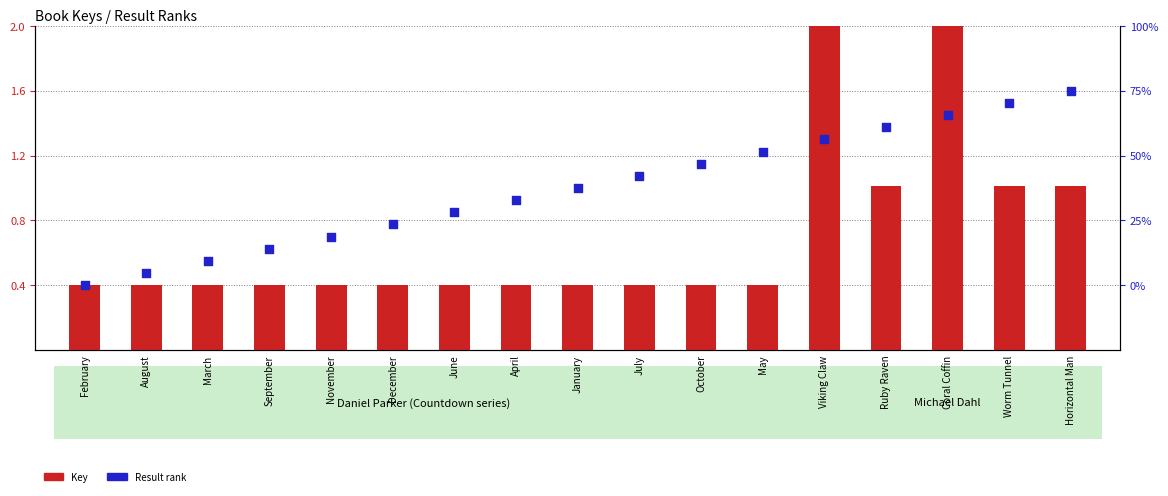

Which series has the widest spread of Y values?

Key (normalized)